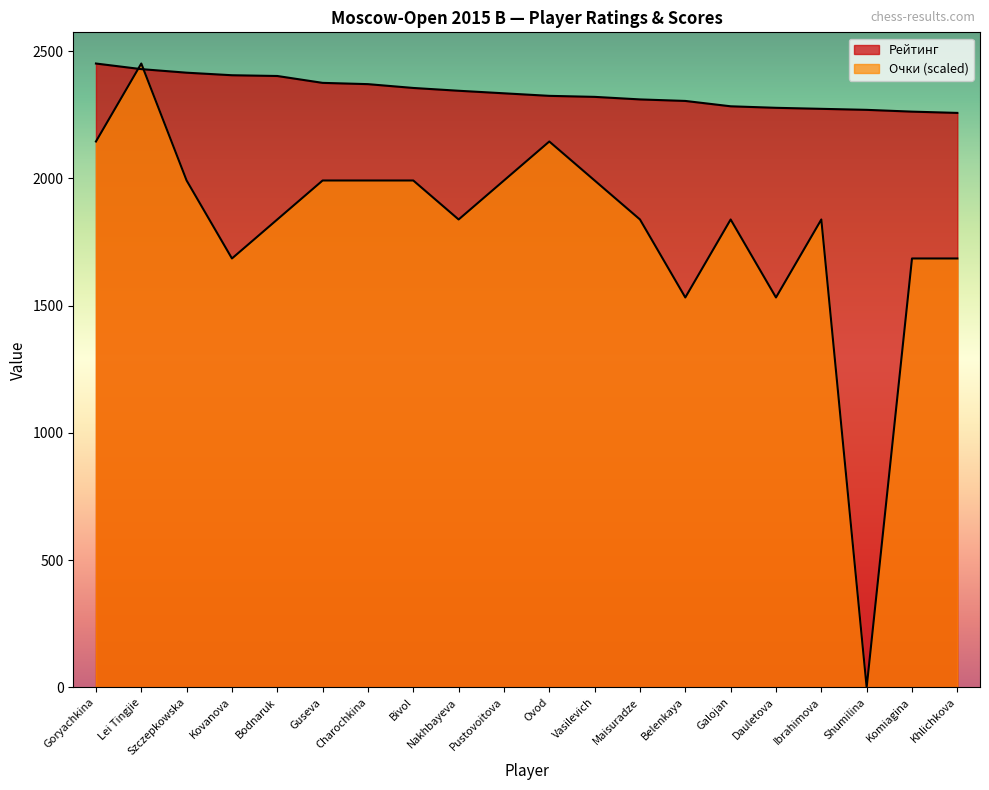

How many data points in Рейтинг are less than 2334?

10